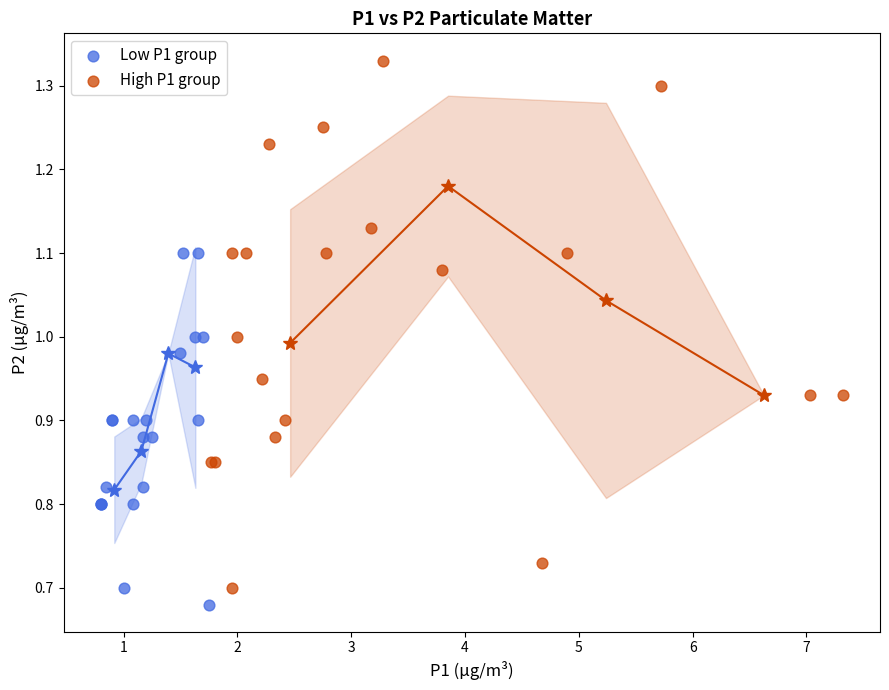

Which series reaches the maximum Y coordinate?

High P1 group